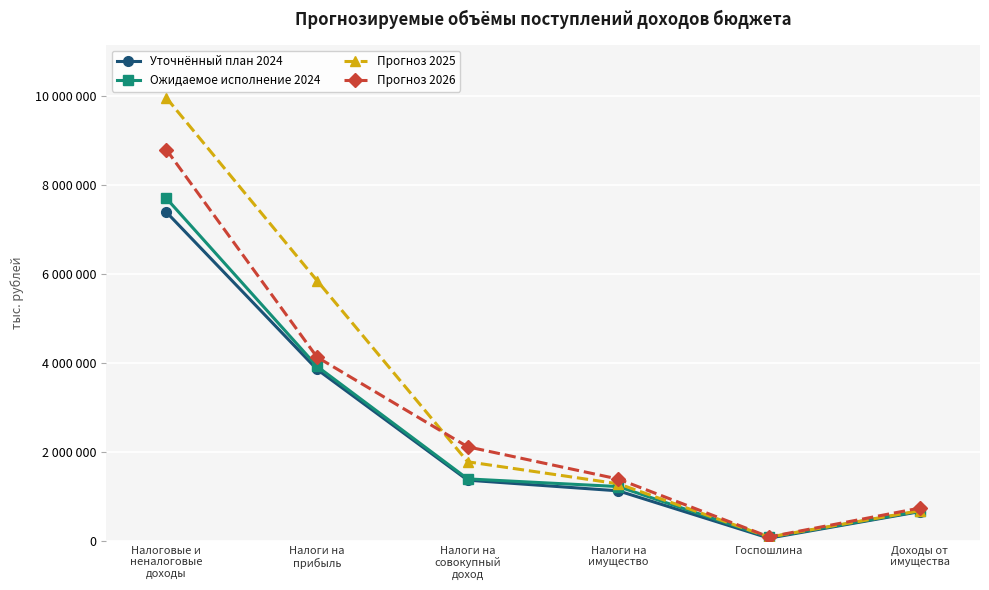

Is this an area chart (filled region under the line)?

No